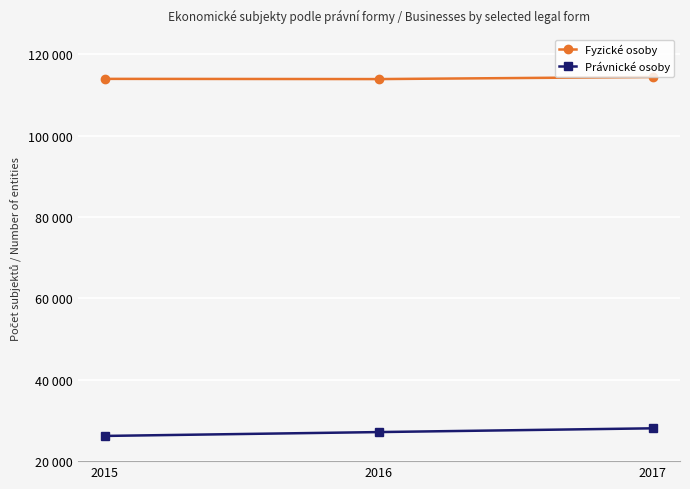

What are all the series names shown in the legend?

Fyzické osoby, Právnické osoby